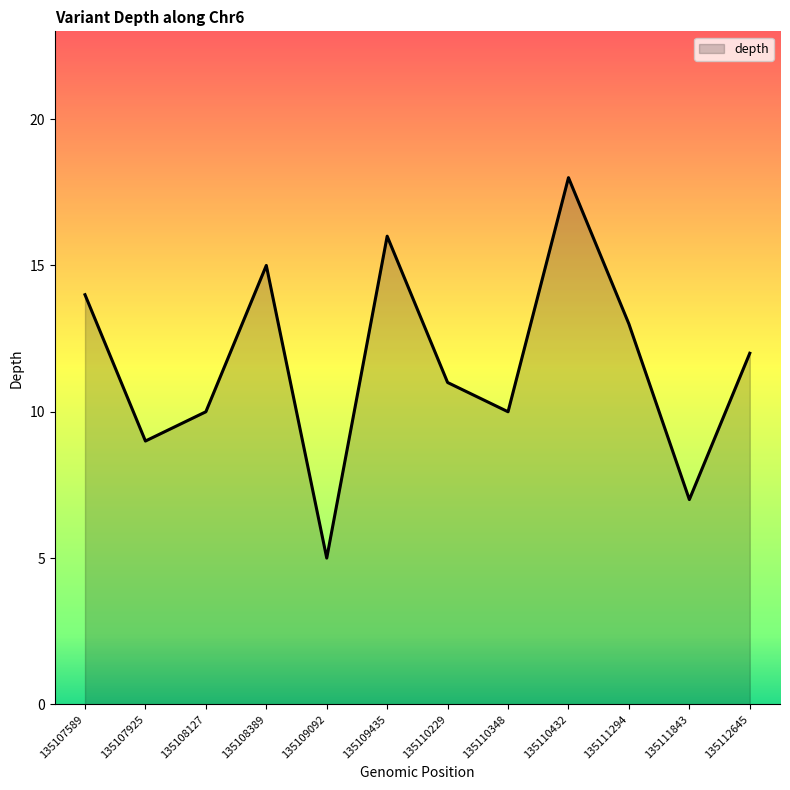

Where is the first local maximum?

135108389